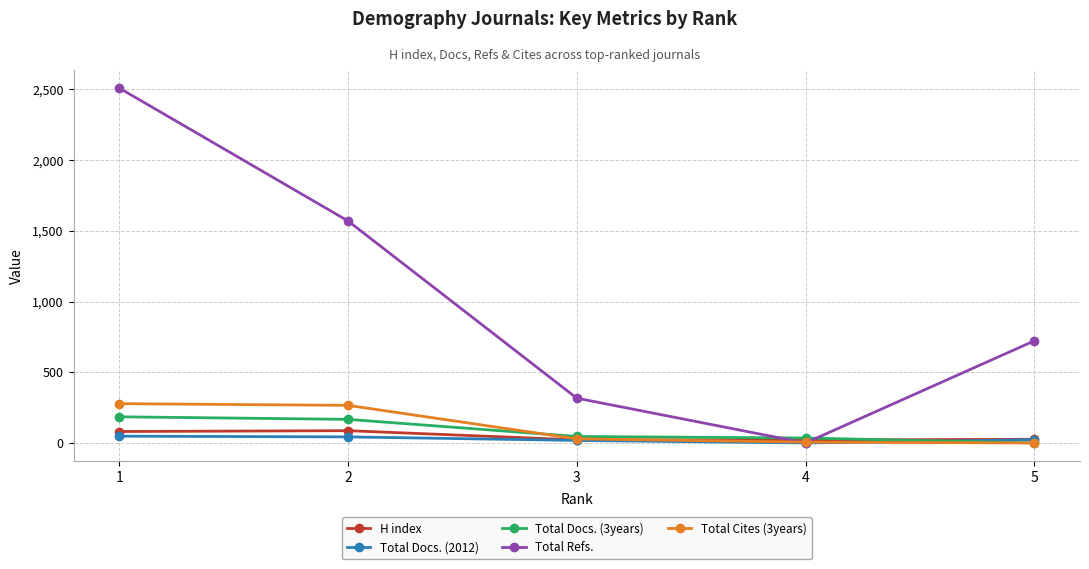

The value of Total Refs. at 1 is 2510. True or false?

True